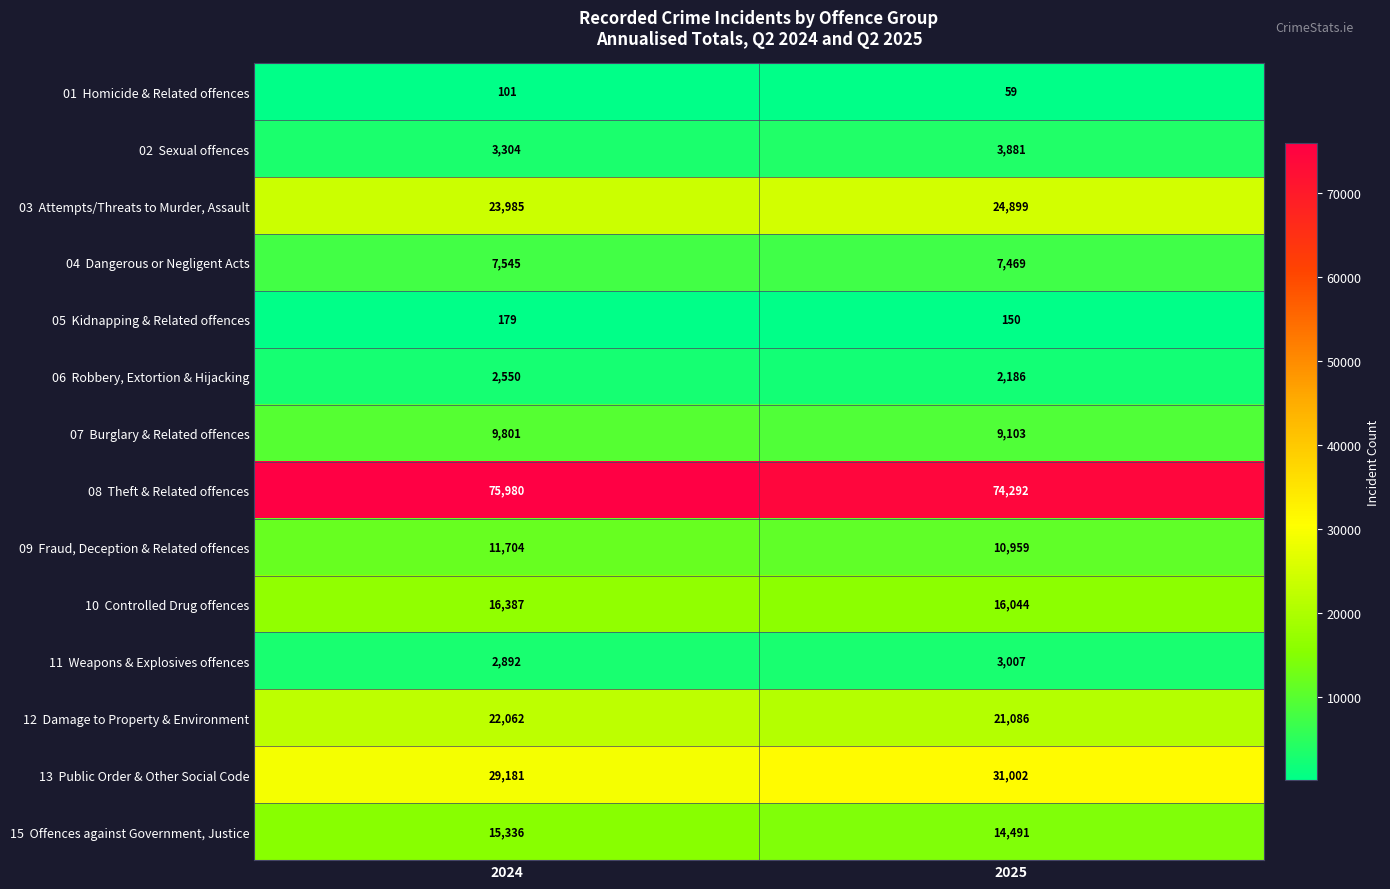

What is the greatest value displayed?

75980